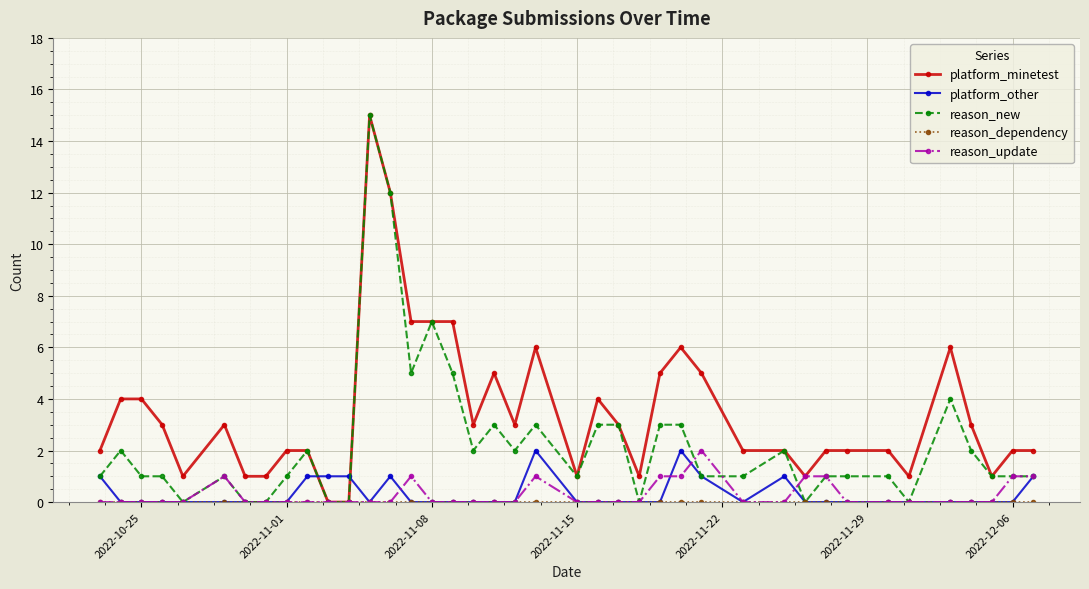

What is the value of the platform_minetest point at the 22nd from the left?

1